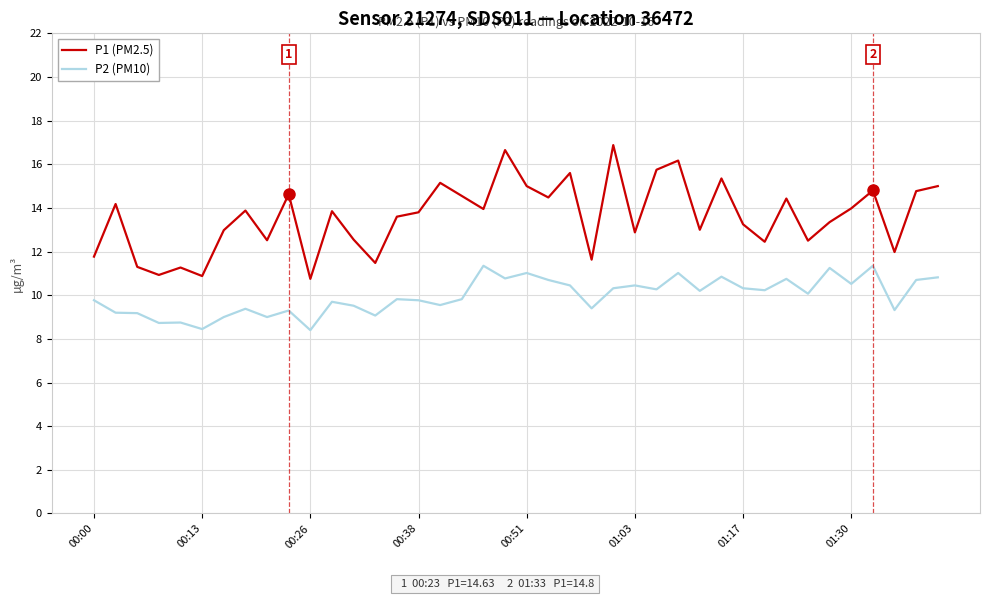

In P2 (PM10), how many points are lower than both neighbors (excluding endpoints)?

14